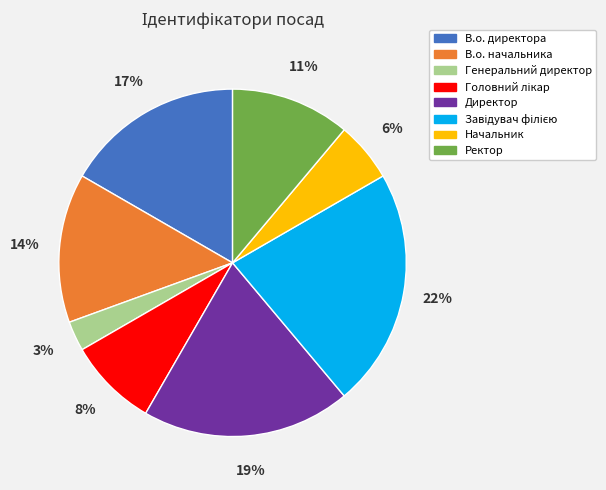

How many segments does this pie chart have?

8